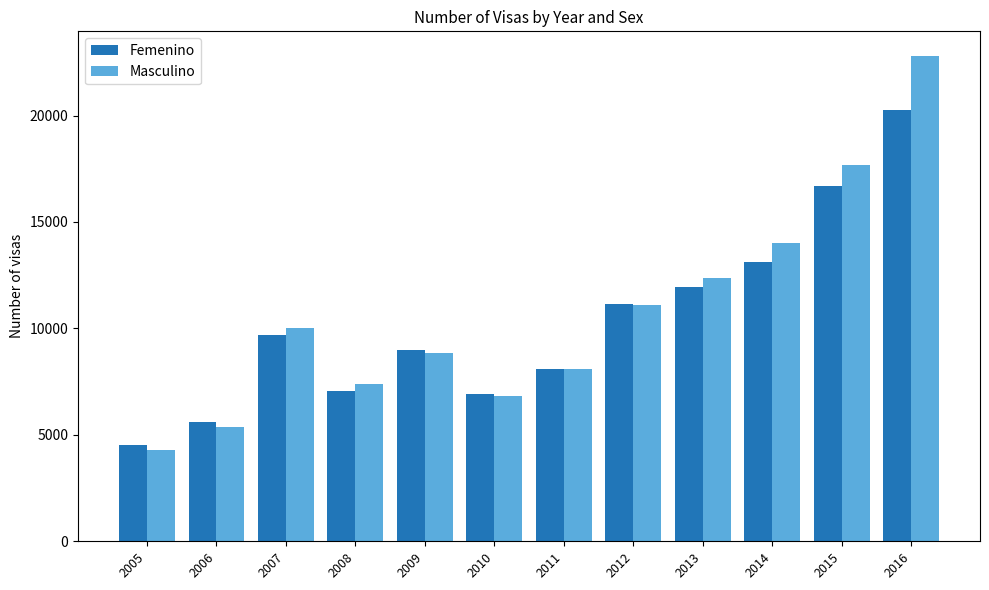

What is the sum of all Masculino values?

128781